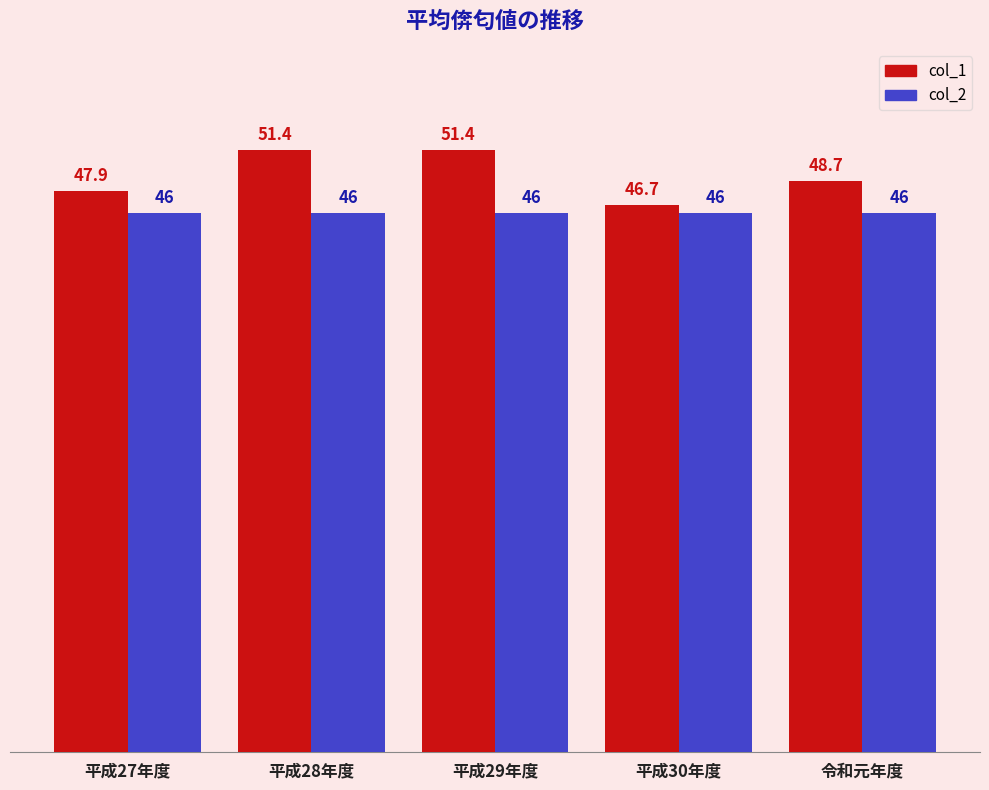

What is the minimum value shown in the chart?

46.0